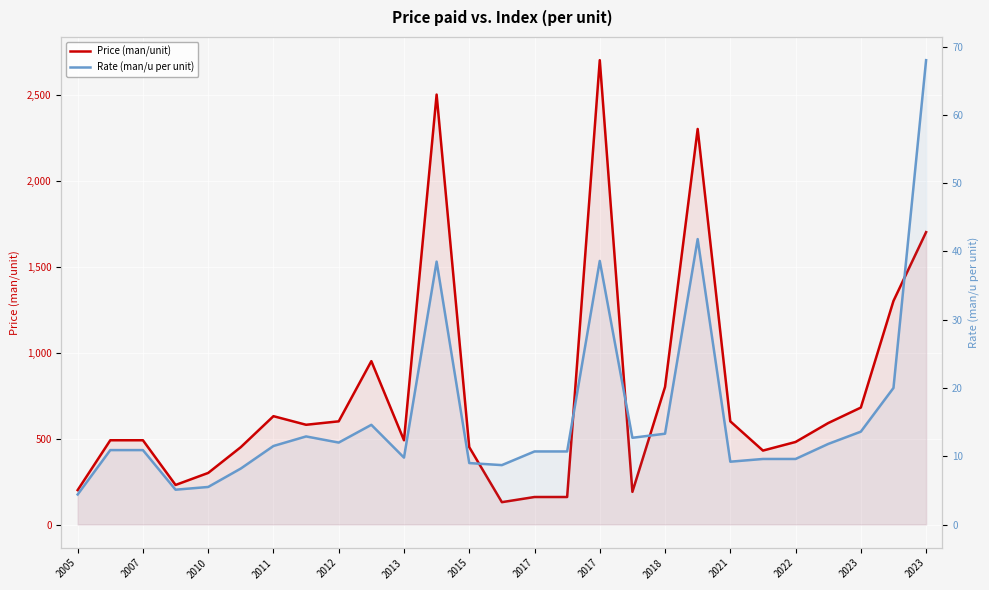

How many interior local valleys does the Price (man/unit) series have?

6